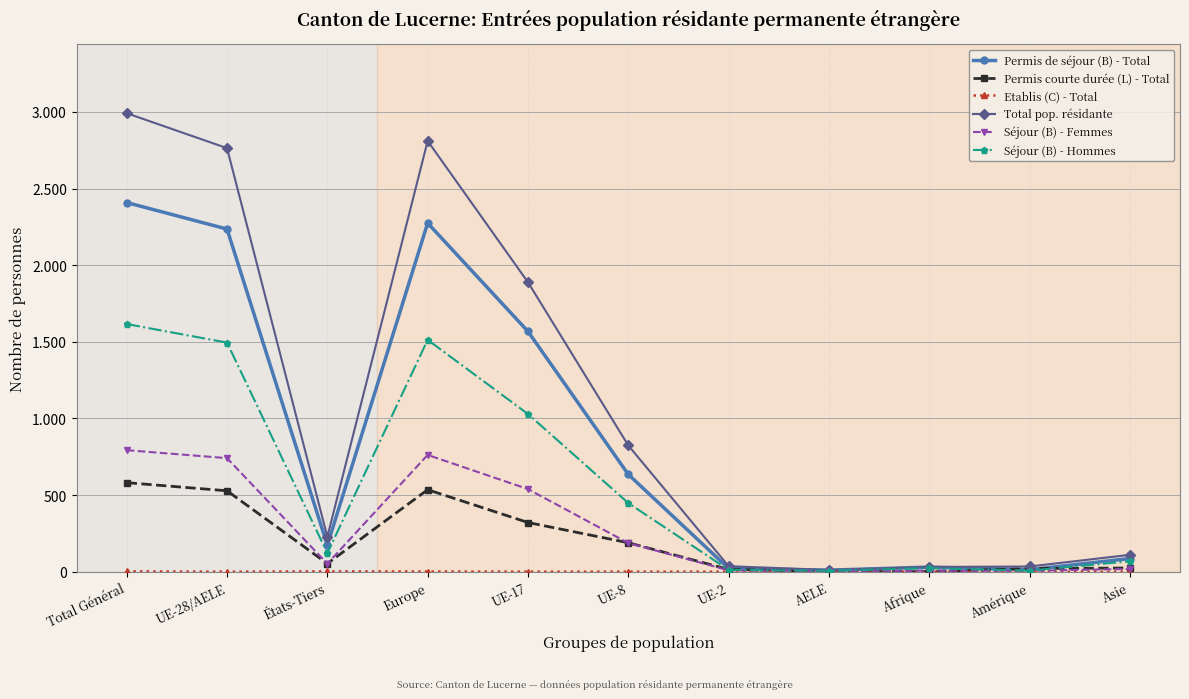

Is the value of Séjour (B) - Hommes at AELE greater than the value of Etablis (C) - Total at Afrique?

Yes